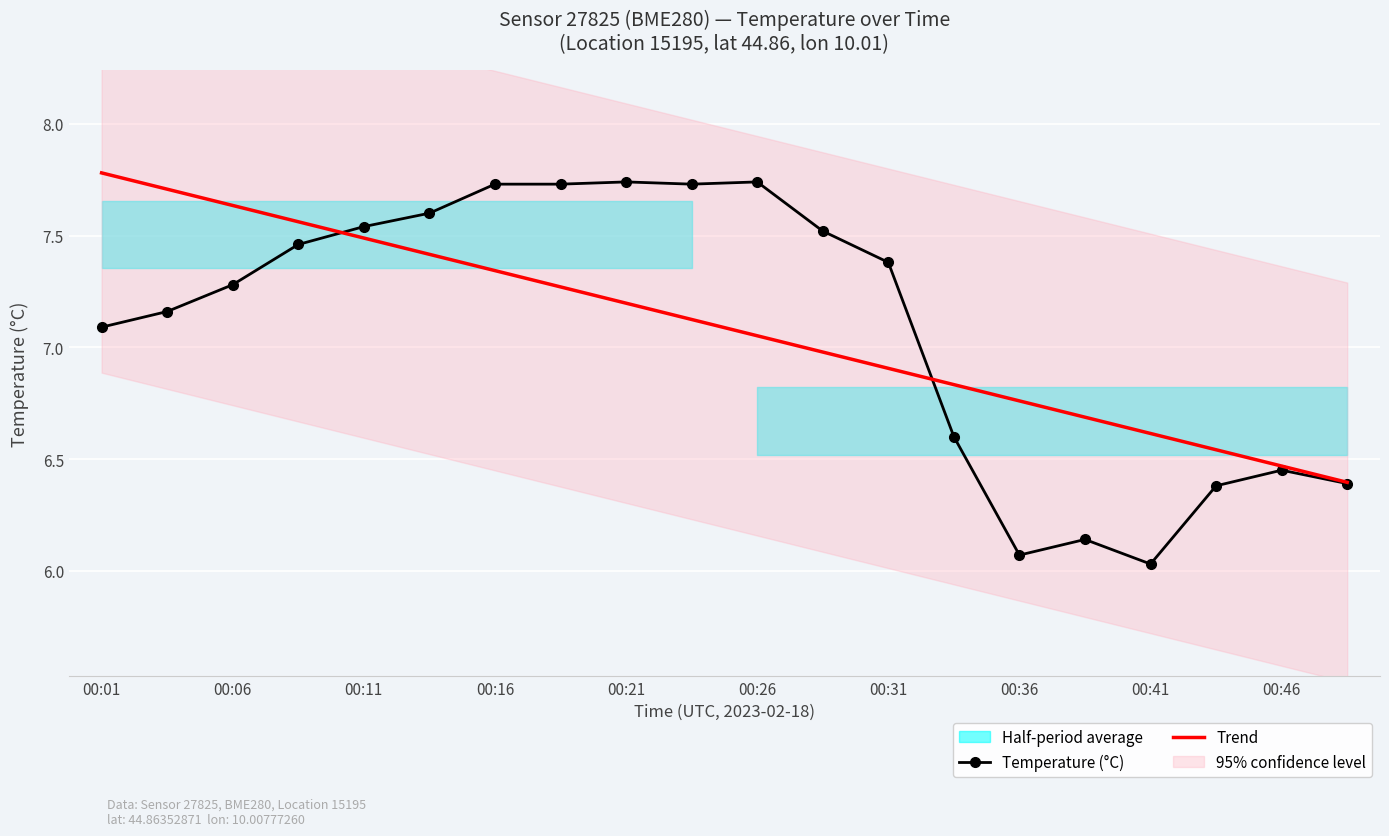

Which category has the lowest value in the Temperature (°C) series?

00:41